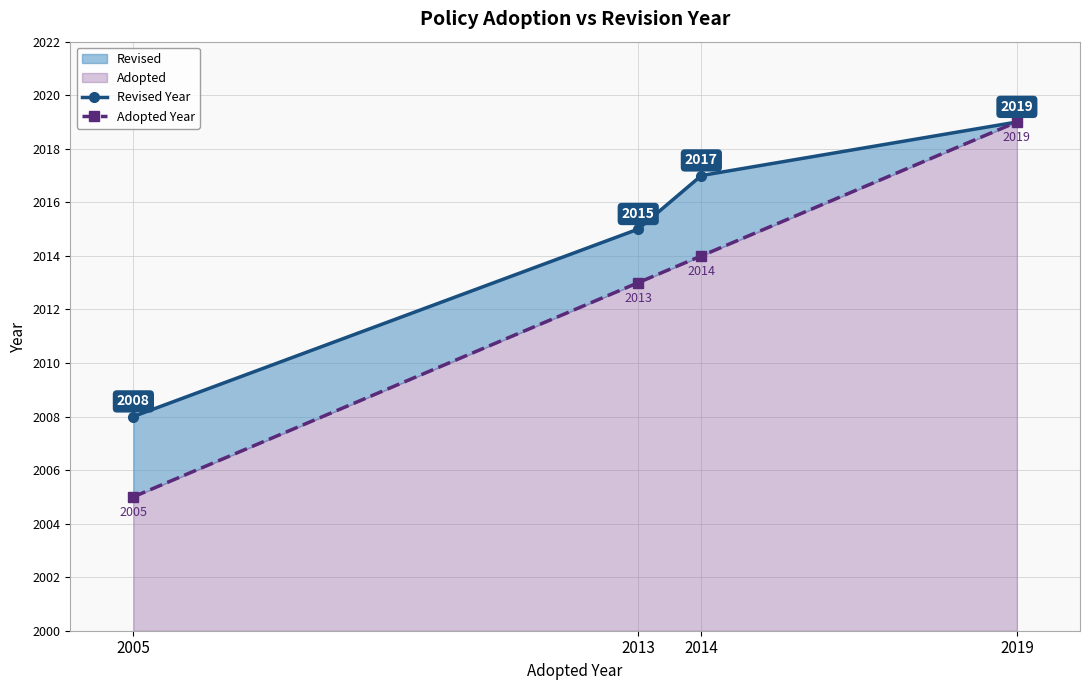

What are all the series names shown in the legend?

Revised Year, Adopted Year